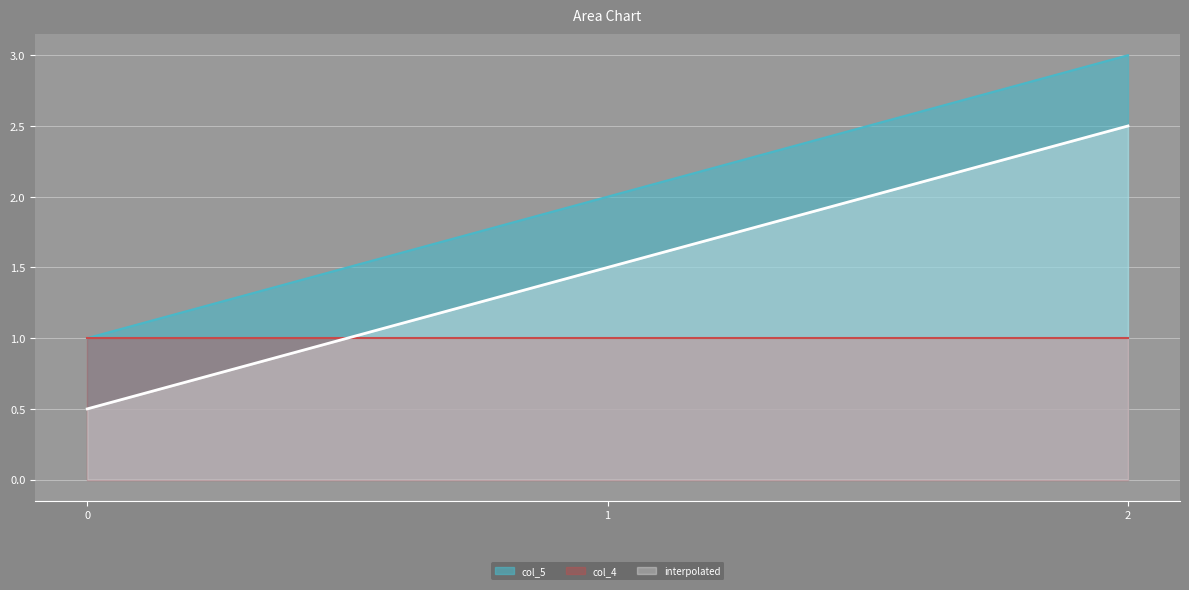

What is the difference between the maximum and minimum values?

2